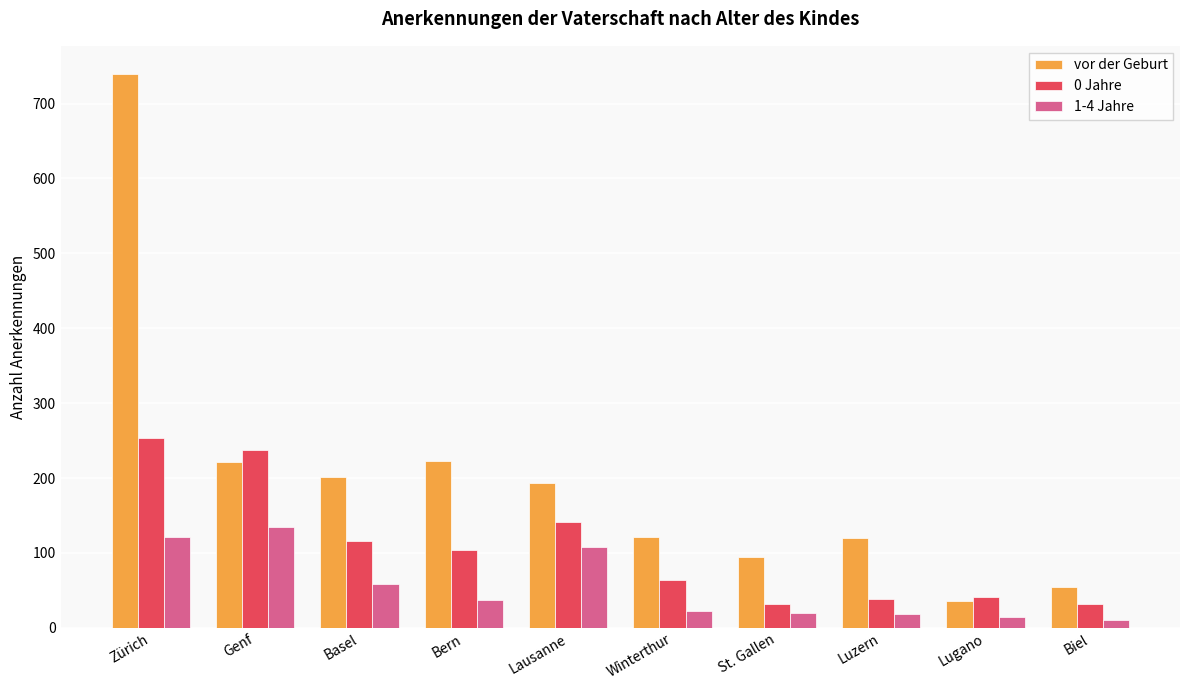

List the series in order of their peak value, lowest first.

1-4 Jahre, 0 Jahre, vor der Geburt